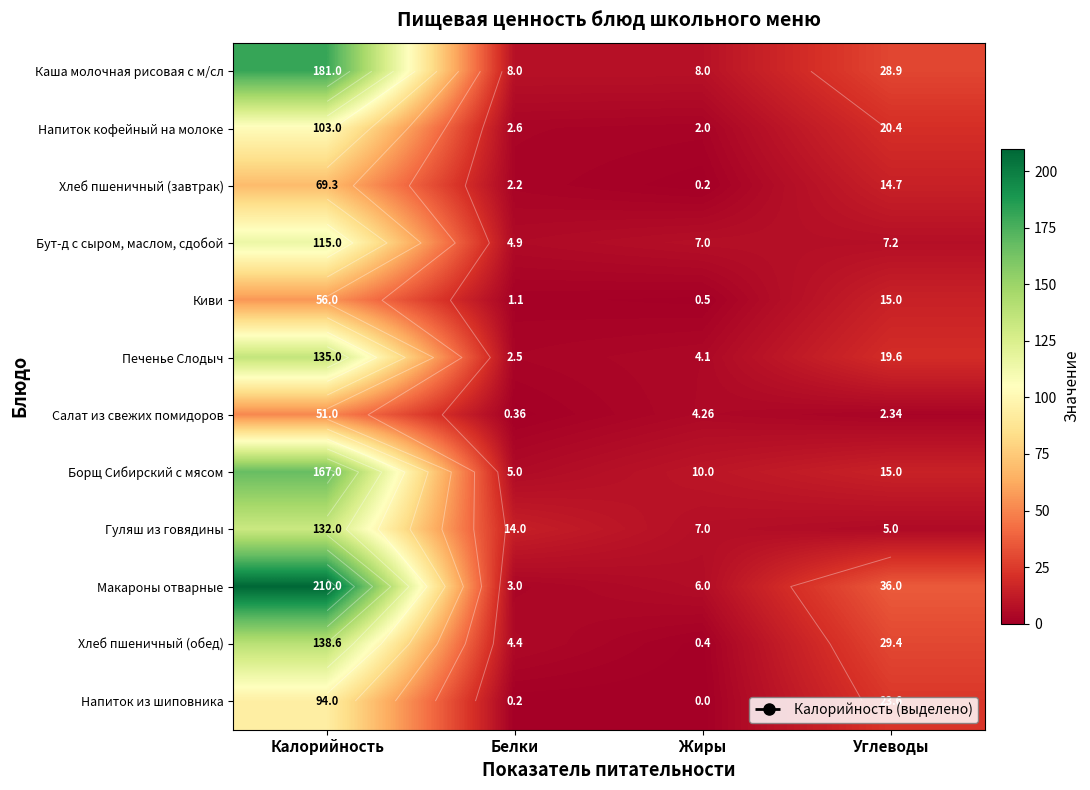

True or false: Напиток кофейный на молоке has a value of 4.0 at Белки.

False